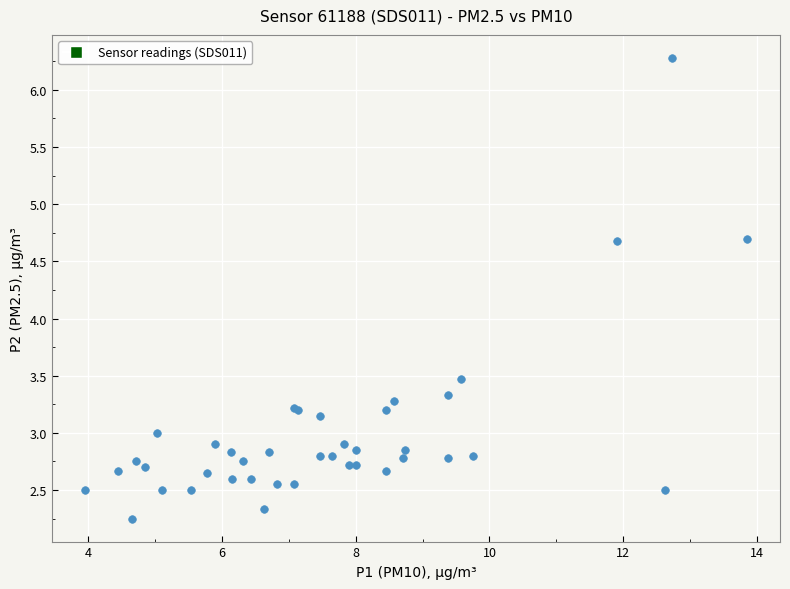

What Y value in the scatter plot is closest to 4?

3.5